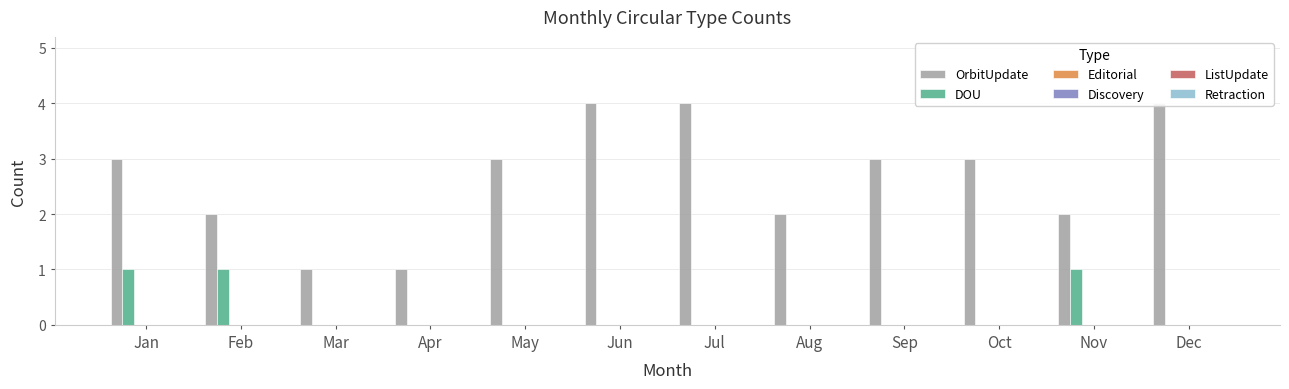

Reading right to left, list all the values displayed in this chart.

OrbitUpdate: Dec=4	Nov=2	Oct=3	Sep=3	Aug=2	Jul=4	Jun=4	May=3	Apr=1	Mar=1	Feb=2	Jan=3
DOU: Dec=0	Nov=1	Oct=0	Sep=0	Aug=0	Jul=0	Jun=0	May=0	Apr=0	Mar=0	Feb=1	Jan=1
Editorial: Dec=0	Nov=0	Oct=0	Sep=0	Aug=0	Jul=0	Jun=0	May=0	Apr=0	Mar=0	Feb=0	Jan=0
Discovery: Dec=0	Nov=0	Oct=0	Sep=0	Aug=0	Jul=0	Jun=0	May=0	Apr=0	Mar=0	Feb=0	Jan=0
ListUpdate: Dec=0	Nov=0	Oct=0	Sep=0	Aug=0	Jul=0	Jun=0	May=0	Apr=0	Mar=0	Feb=0	Jan=0
Retraction: Dec=0	Nov=0	Oct=0	Sep=0	Aug=0	Jul=0	Jun=0	May=0	Apr=0	Mar=0	Feb=0	Jan=0